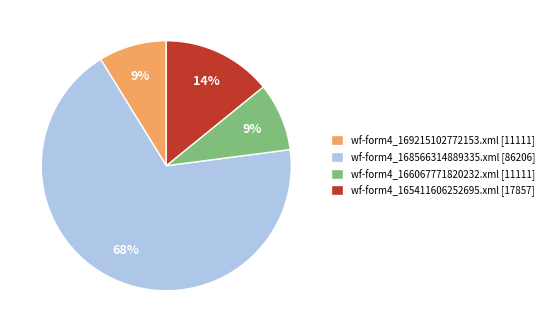

True or false: wf-form4_168566314889335.xml accounts for 68% of the total.

True